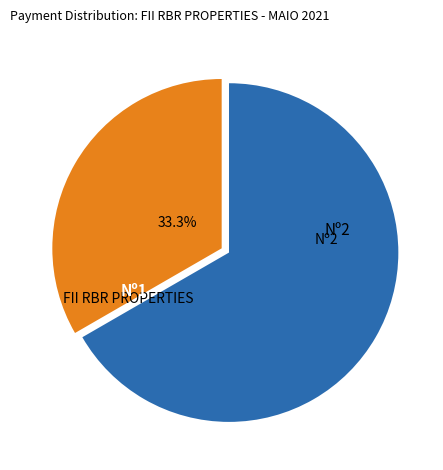

Is there any slice that represents more than half of the pie?

Yes